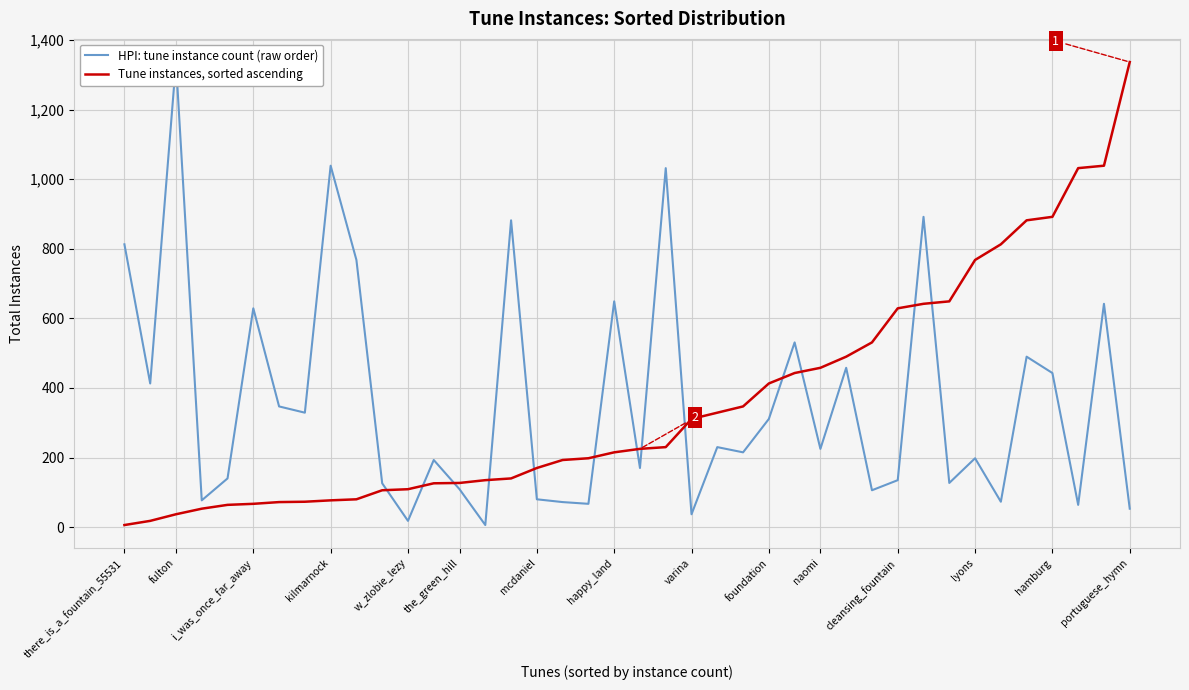

Which series has the largest range (max minus min)?

HPI: tune instance count (raw order)